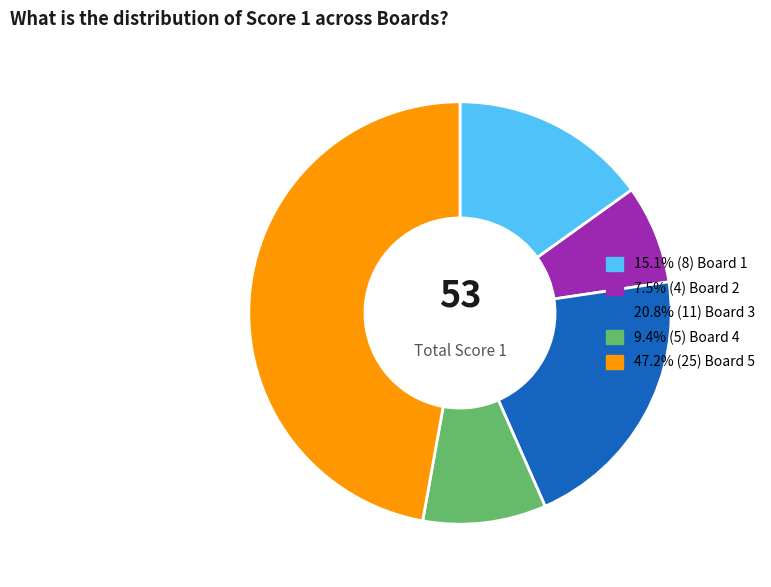

Is there any slice that represents more than half of the pie?

No